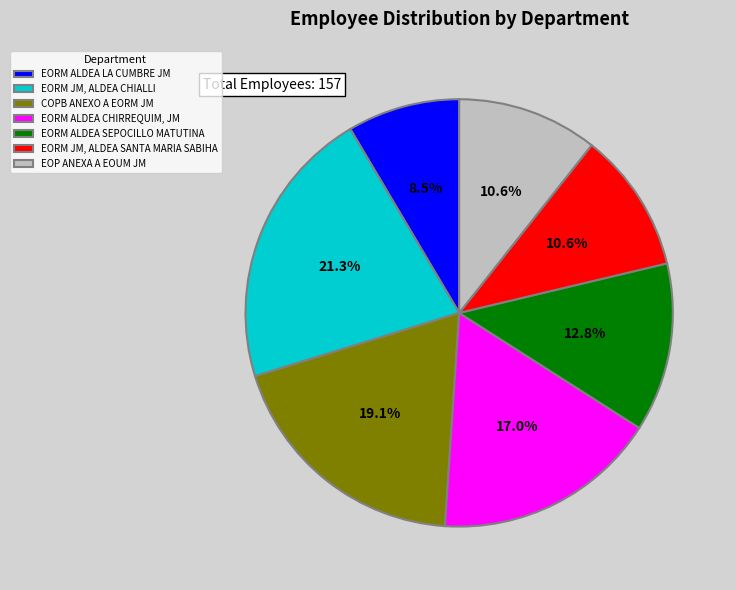

How many slices are in this pie chart?

7